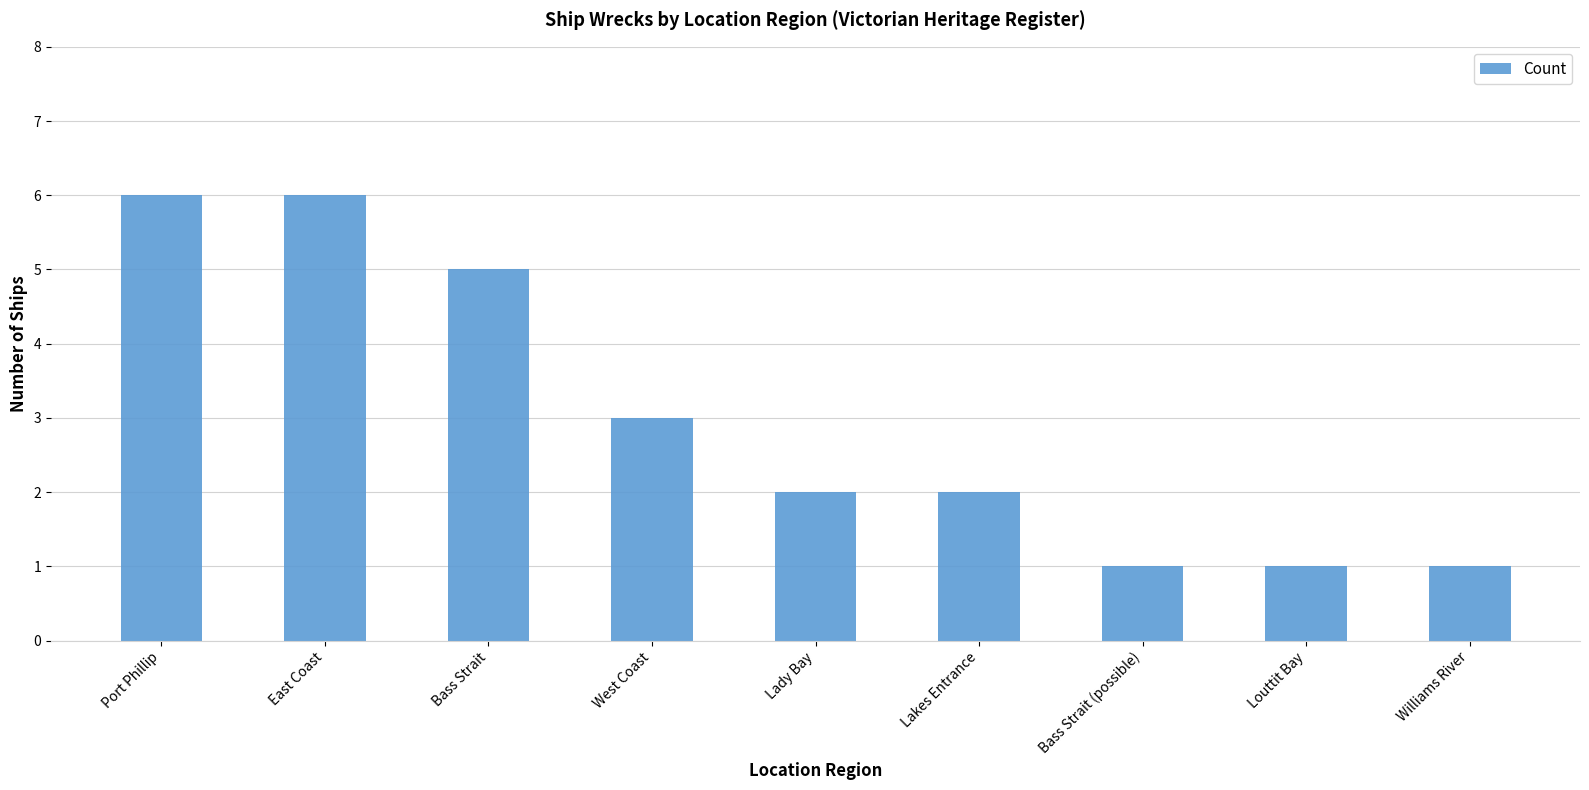

How many series are shown in this chart?

1